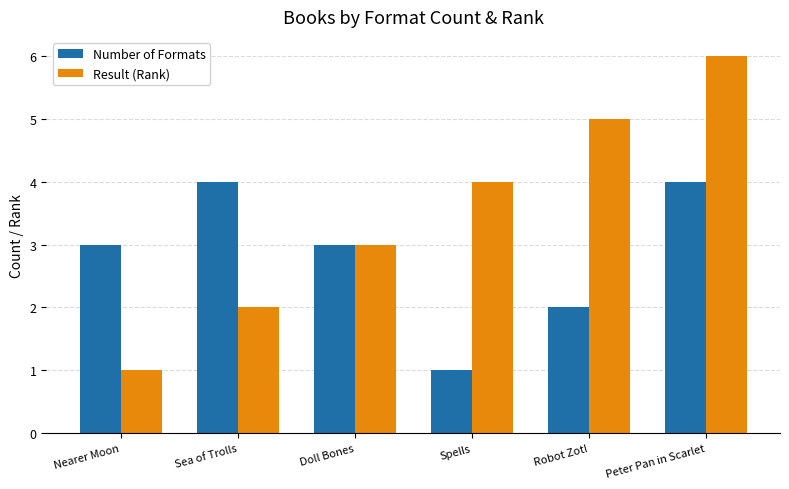

What are all the series names shown in the legend?

Number of Formats, Result (Rank)